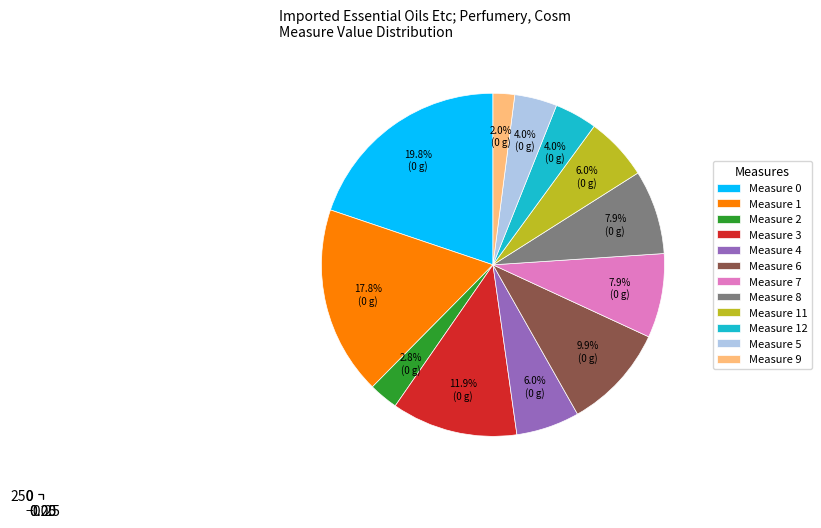

The 1 slice represents 29% of the pie. True or false?

False